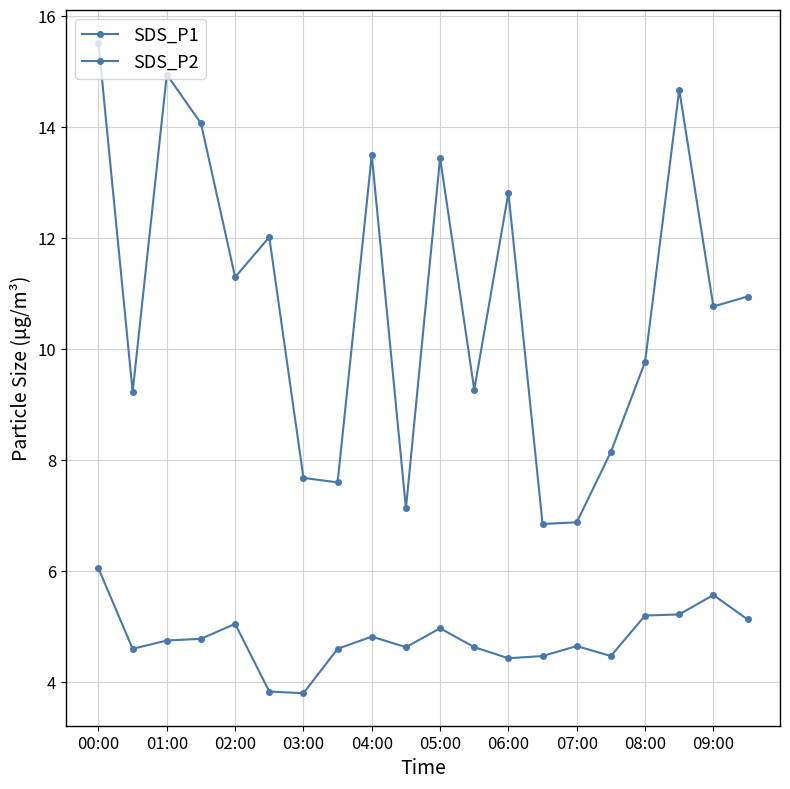

Is this an area chart (filled region under the line)?

No